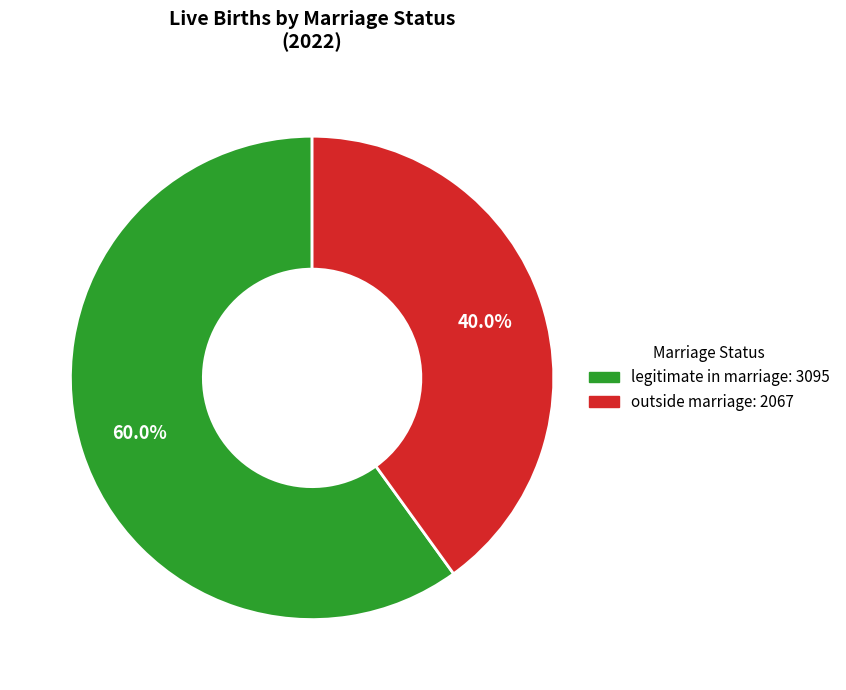

Rank the categories by value from lowest to highest.

outside marriage, legitimate in marriage